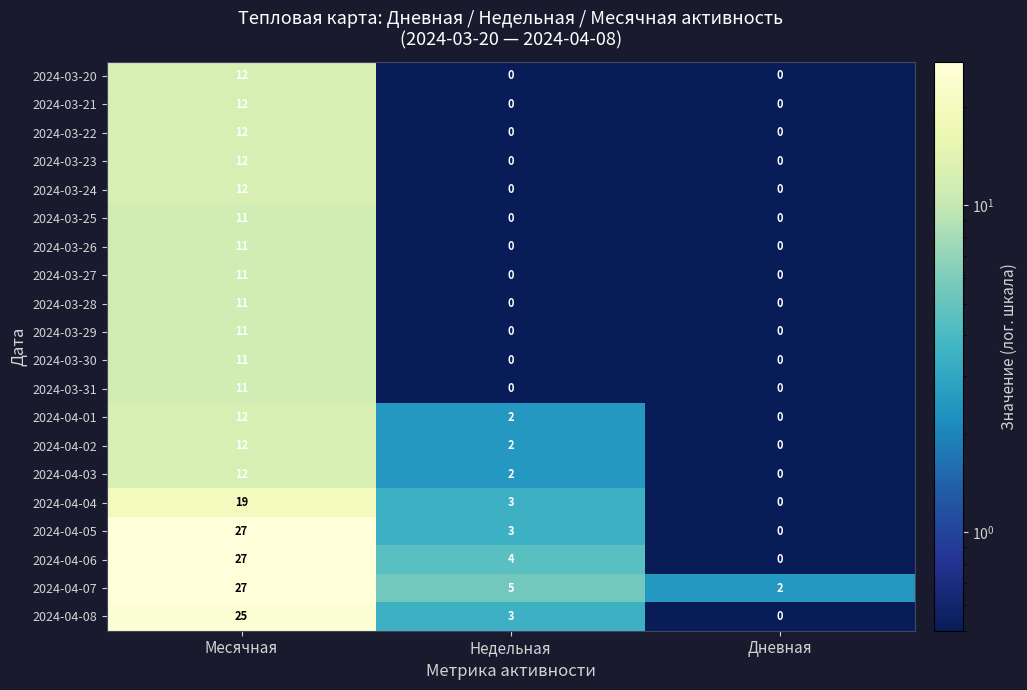

True or false: 2024-04-08 has a value of 0 at Дневная.

True